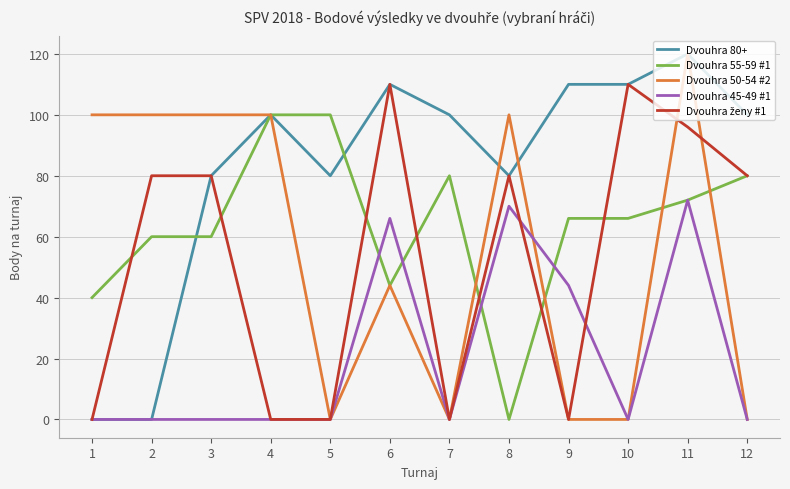

The Dvouhra 45-49 #1 series shows 0 at 2. True or false?

True